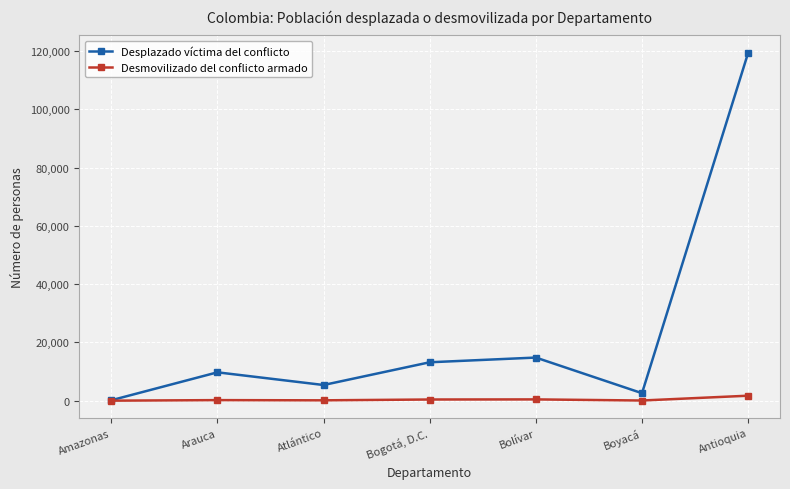

Which label corresponds to the largest value in the chart?

Antioquia